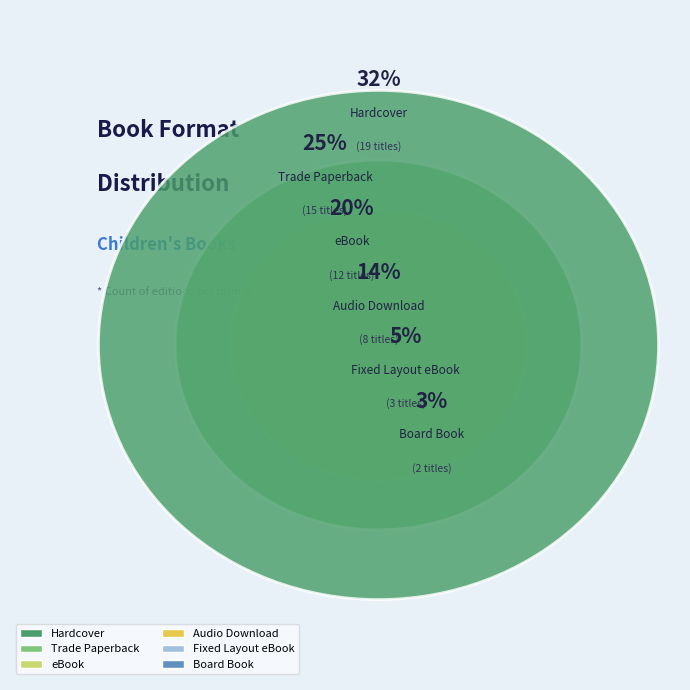

To the nearest percent, what is the average slice percentage?

17%